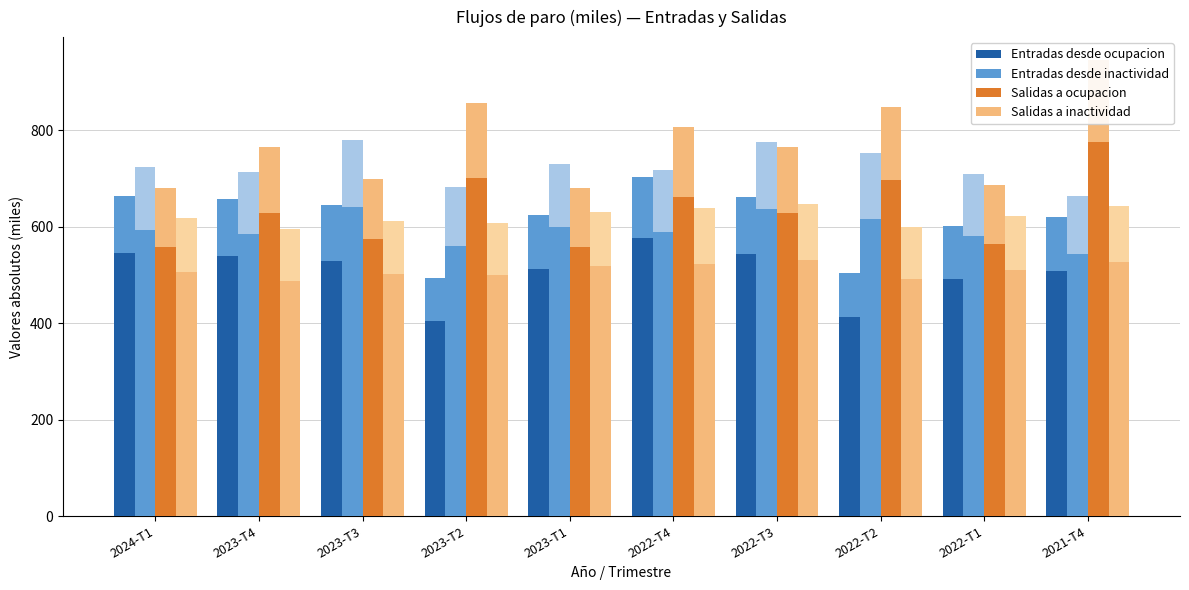

Which series has the widest spread of values?

Salidas a ocupacion